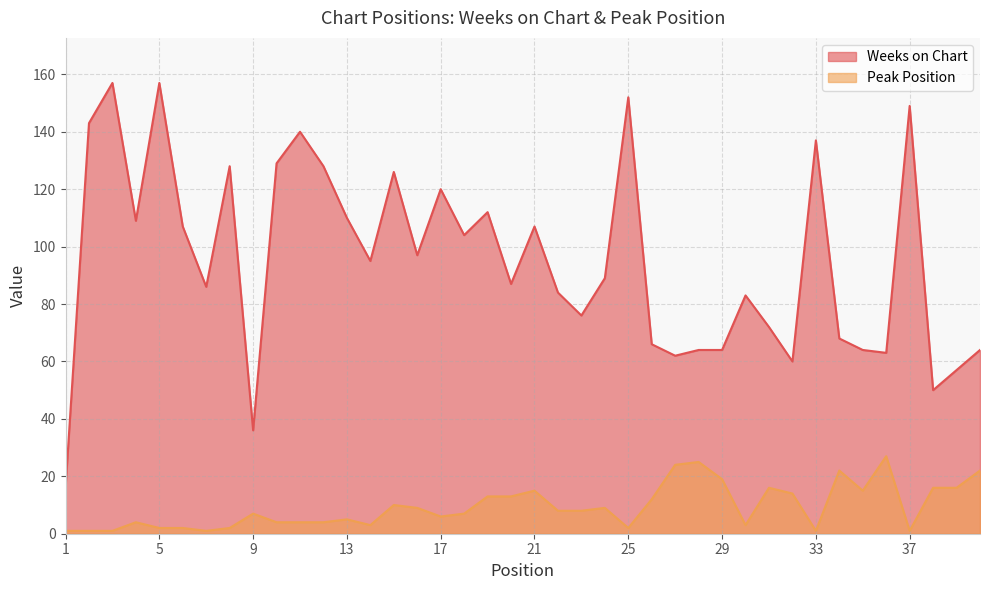

At how many categories does at least one series exceed 117?

12